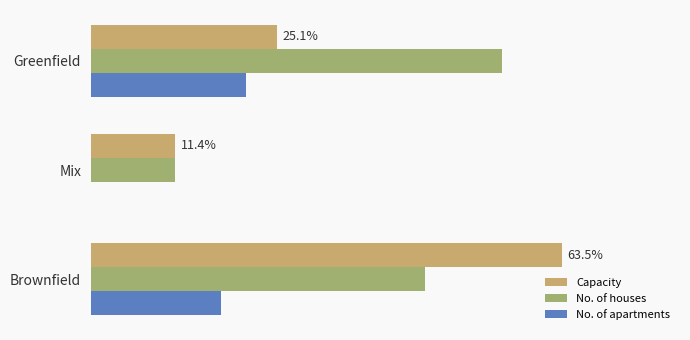

Which series has the largest range (max minus min)?

Capacity